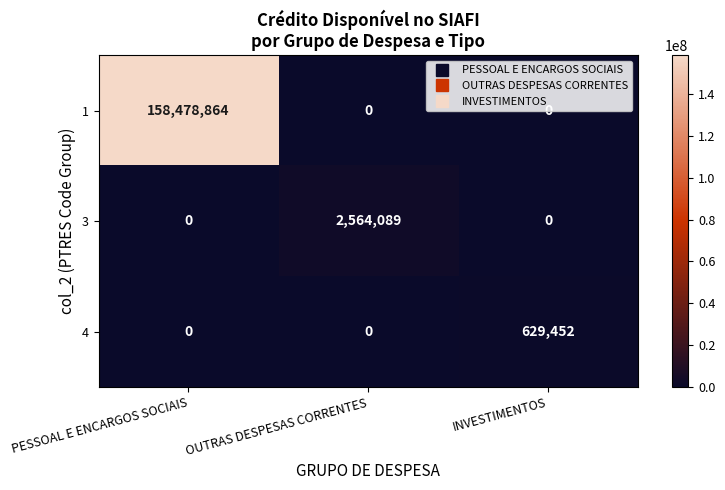

Rank the series by their maximum value, from lowest to highest.

4, 3, 1